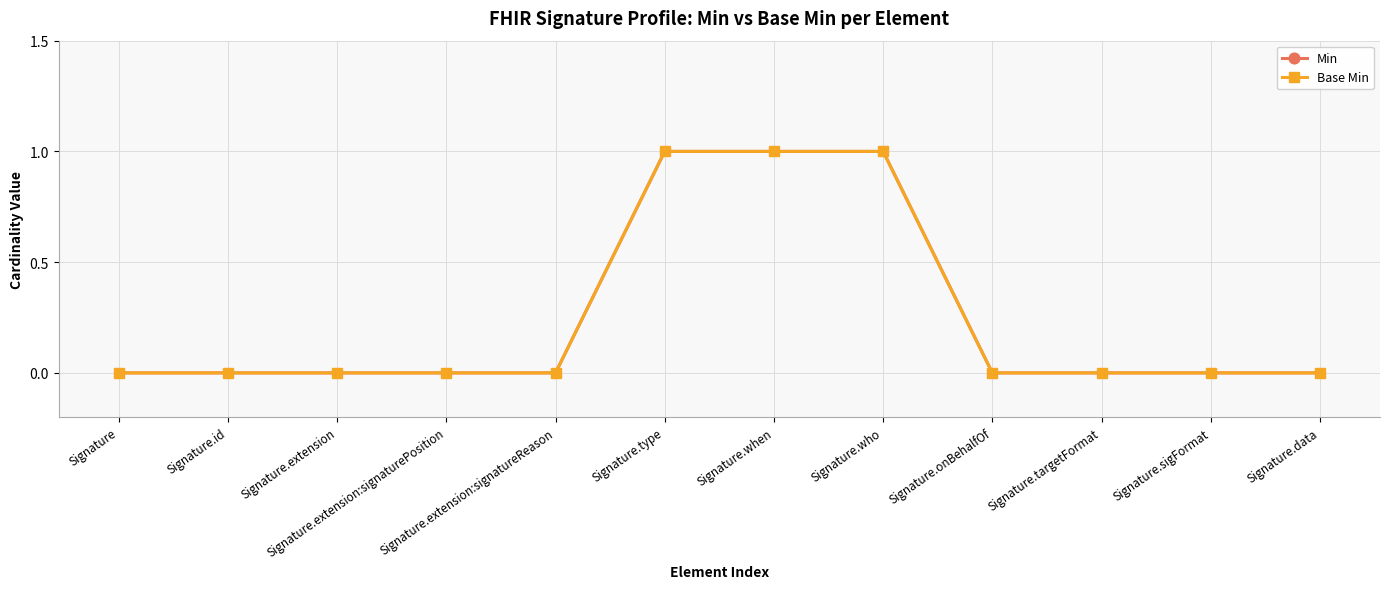

Does the chart have visible grid lines?

Yes